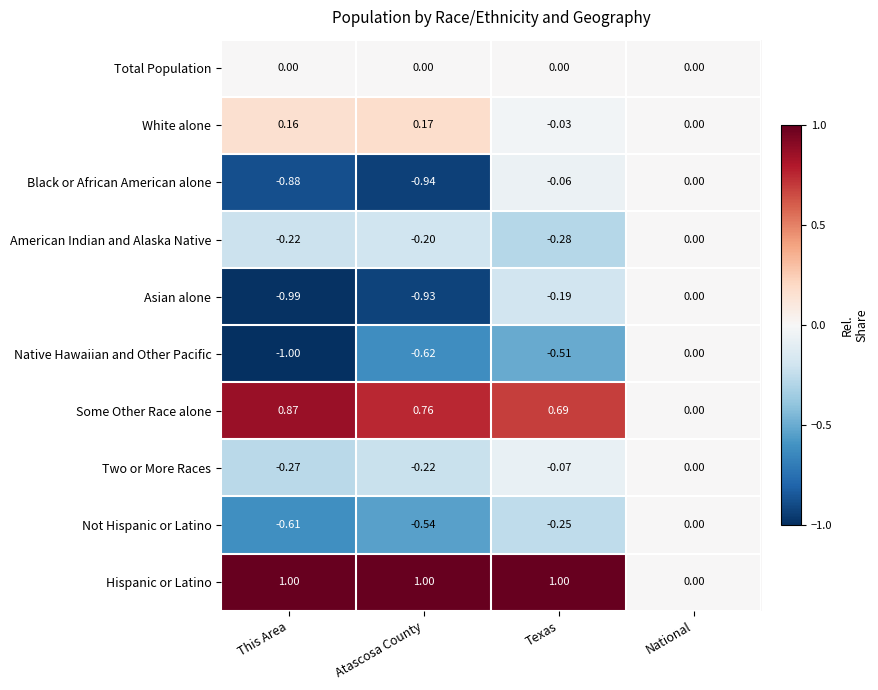

Which label corresponds to the smallest value in the chart?

This Area